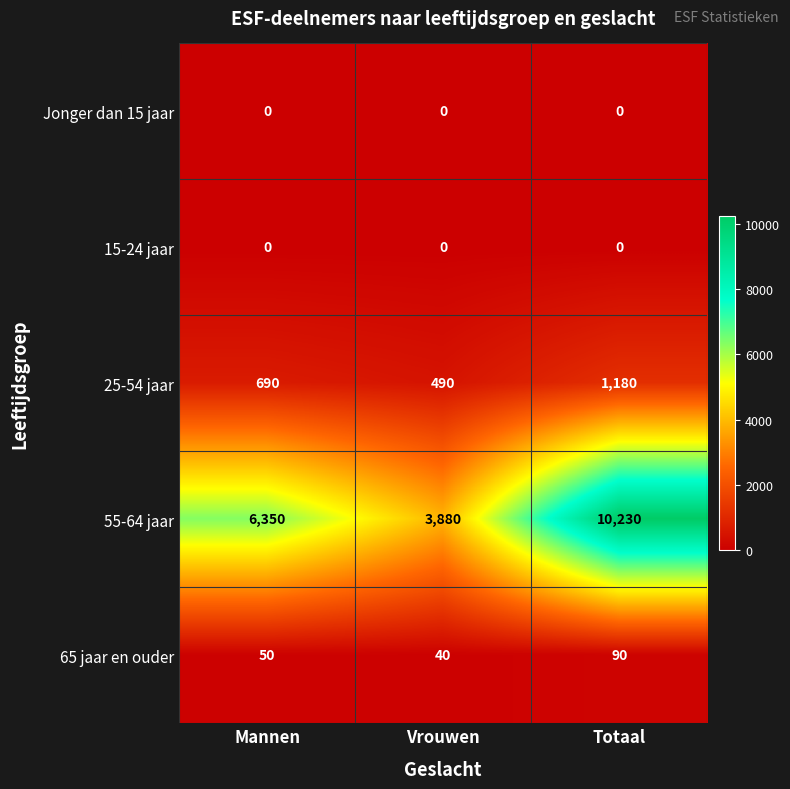

Rank the categories by 55-64 jaar value from highest to lowest.

Totaal, Mannen, Vrouwen